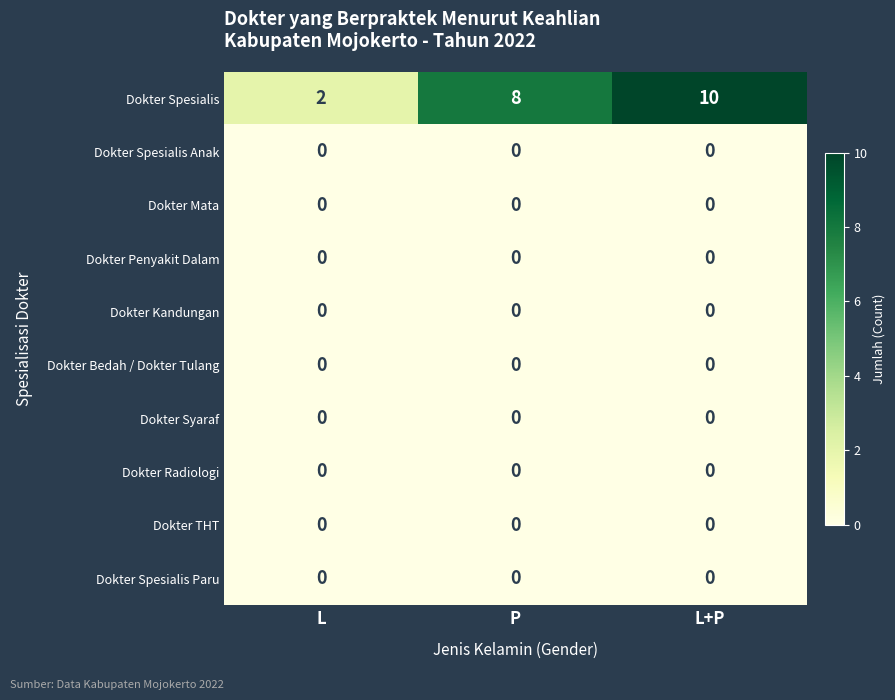

What is the difference between the highest and lowest values at L+P?

10